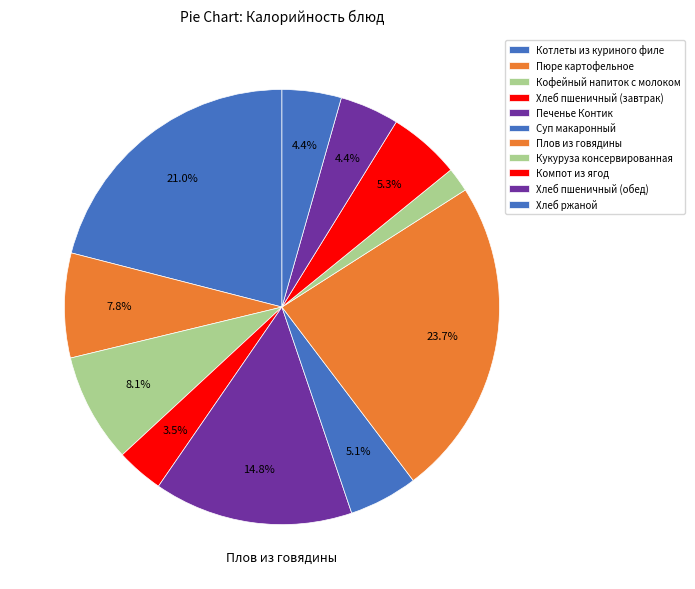

Count the number of slices in the pie.

11